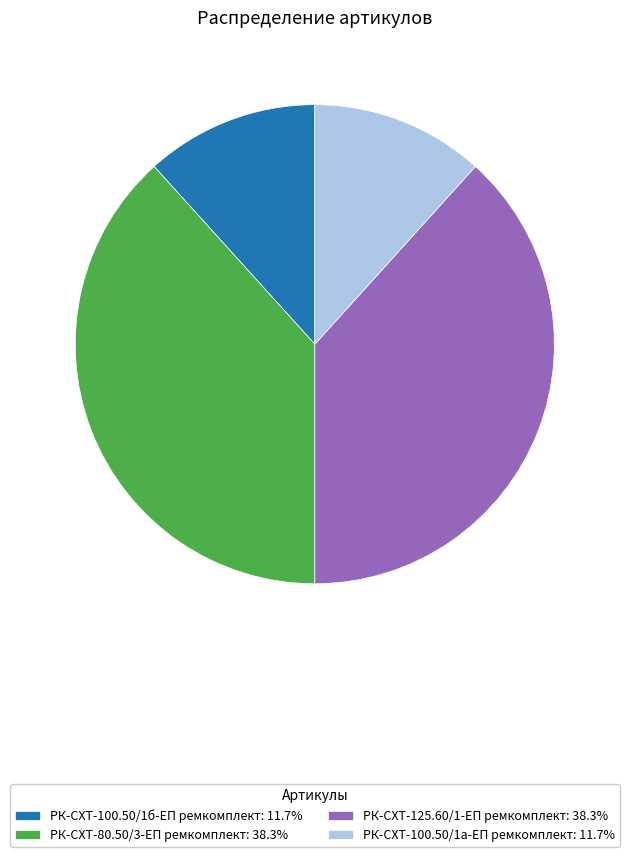

Is there any slice that represents more than half of the pie?

No